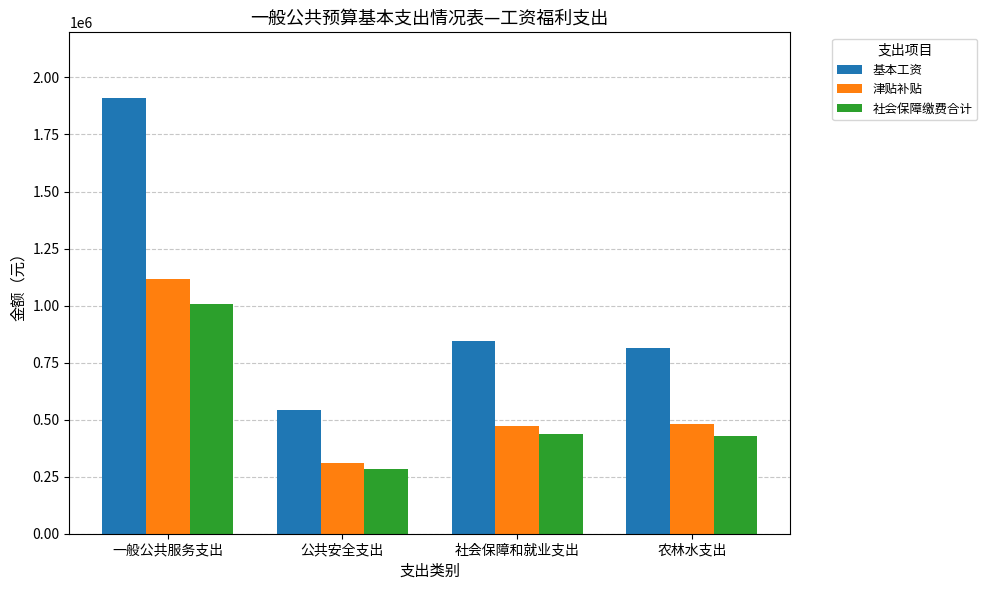

What is the value of the 社会保障缴费合计 bar at the 1st from the left?

1005326.8